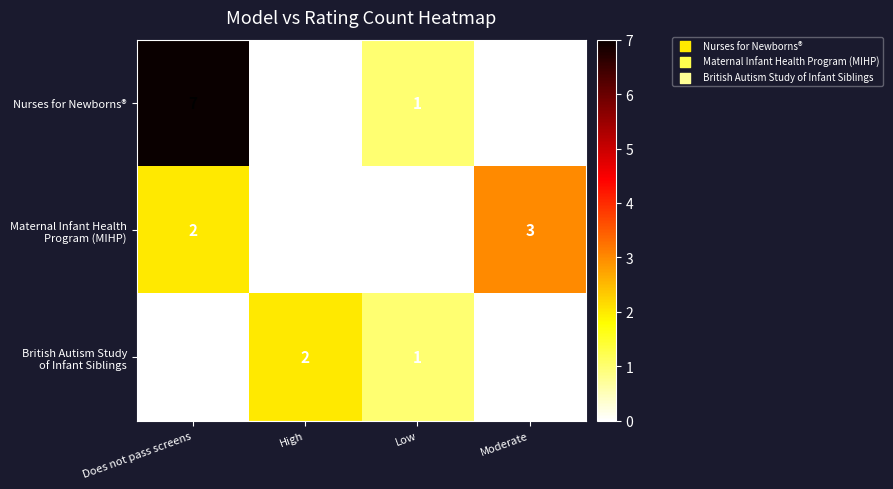

At which category does the chart reach its peak across all series?

Does not pass screens